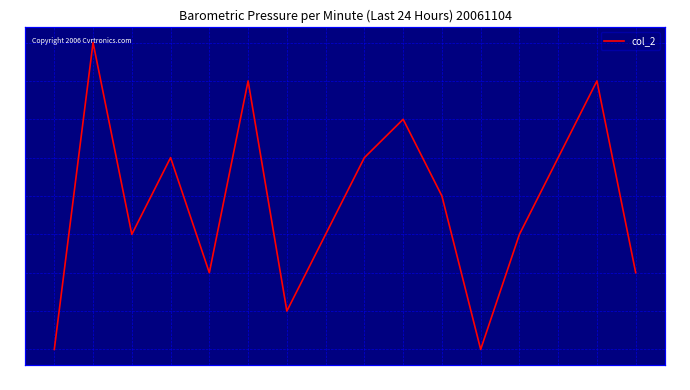

At which category does the chart reach its minimum across all series?

2